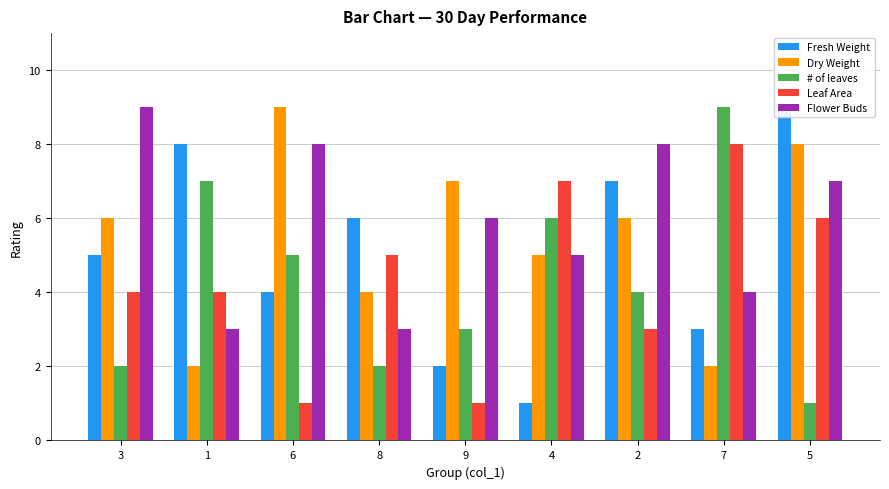

How many groups of bars are there?

9